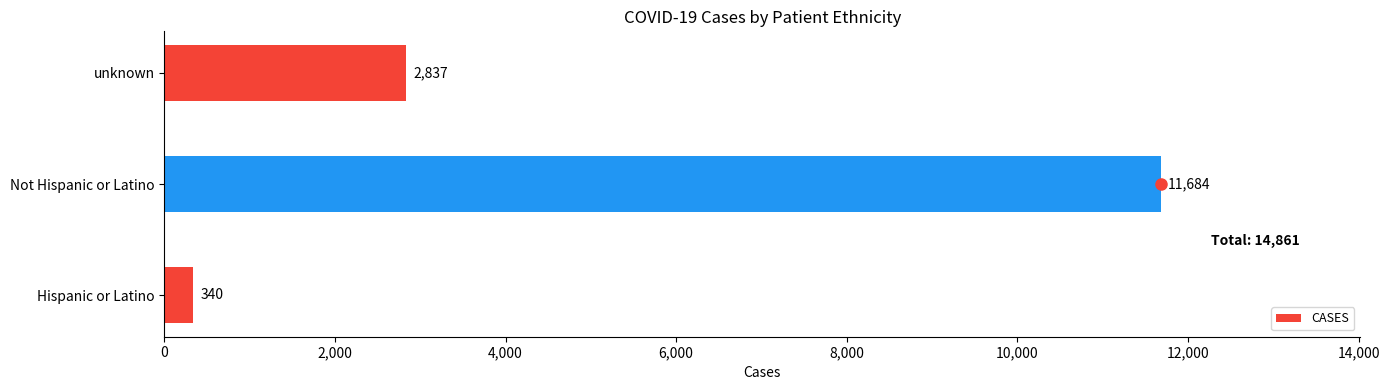

Reading bottom to top, extract all data points from this chart.

340	11684	2837